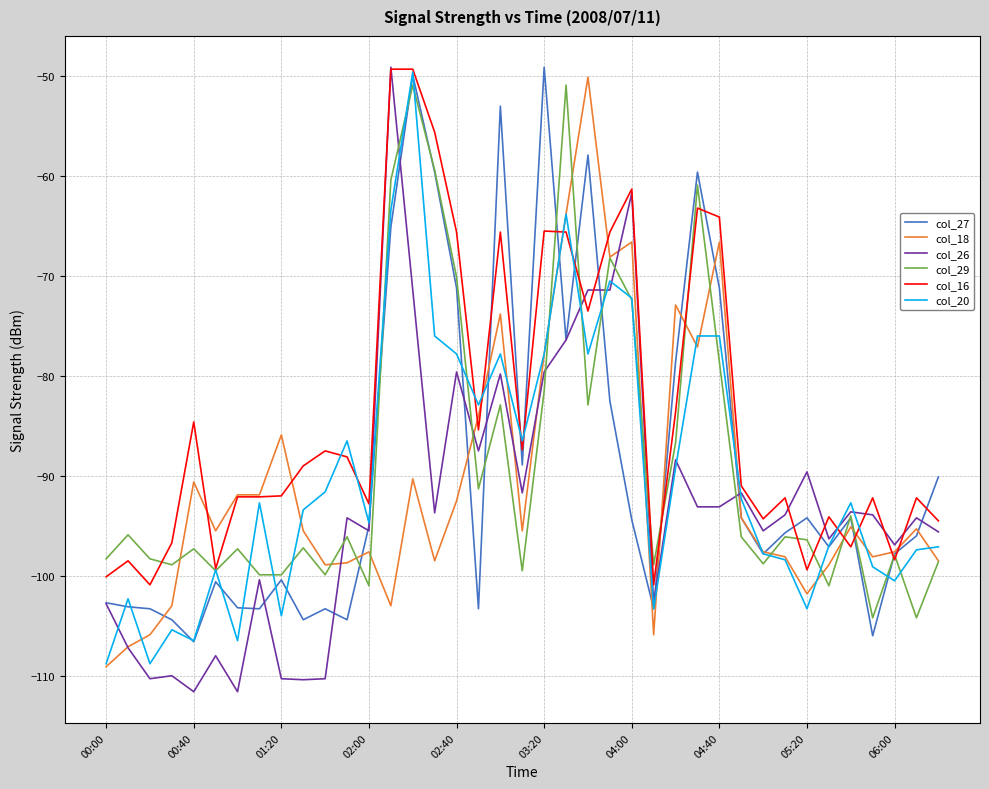

What is the highest value of the col_27 series?

-49.1